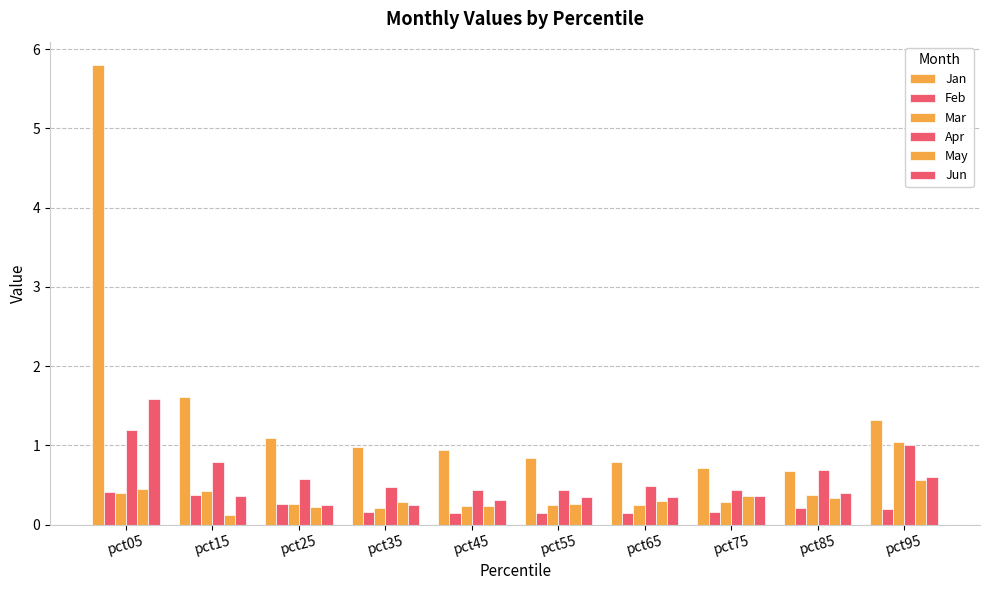

What is the minimum value for Jun?

0.2